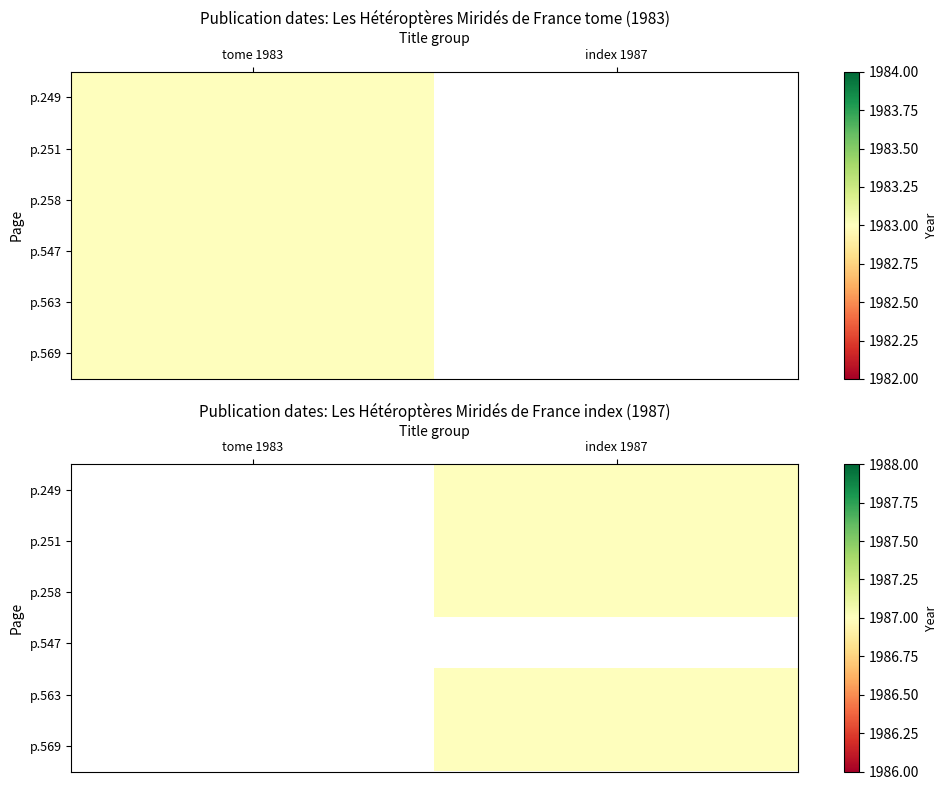

Count the number of categories in the chart.

2